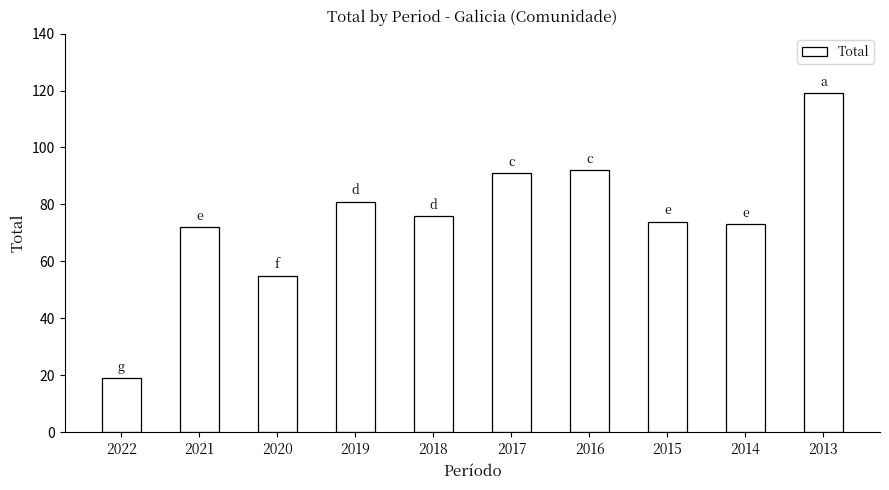

Which label corresponds to the largest value in the chart?

2013